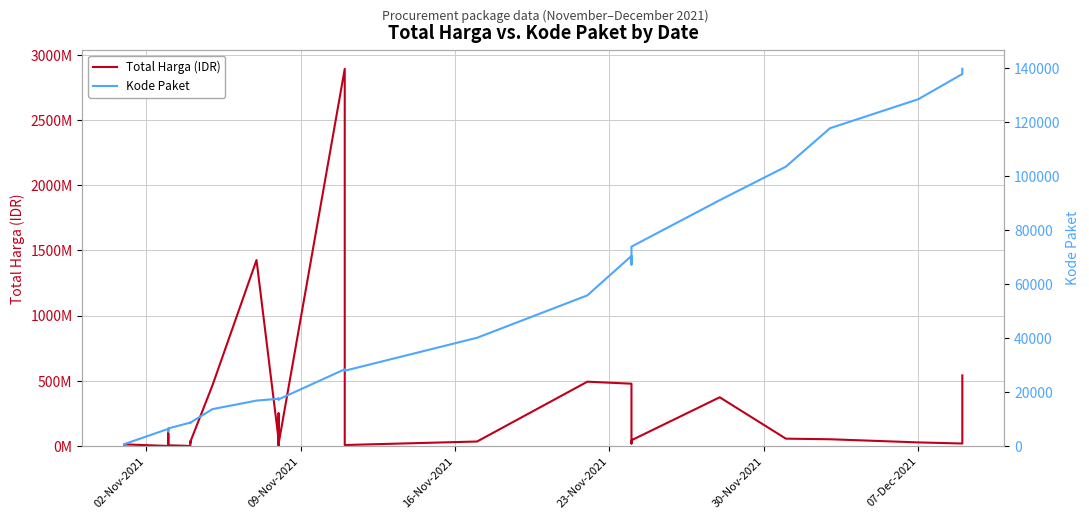

How many interior local valleys does the Total Harga (IDR) series have?

10